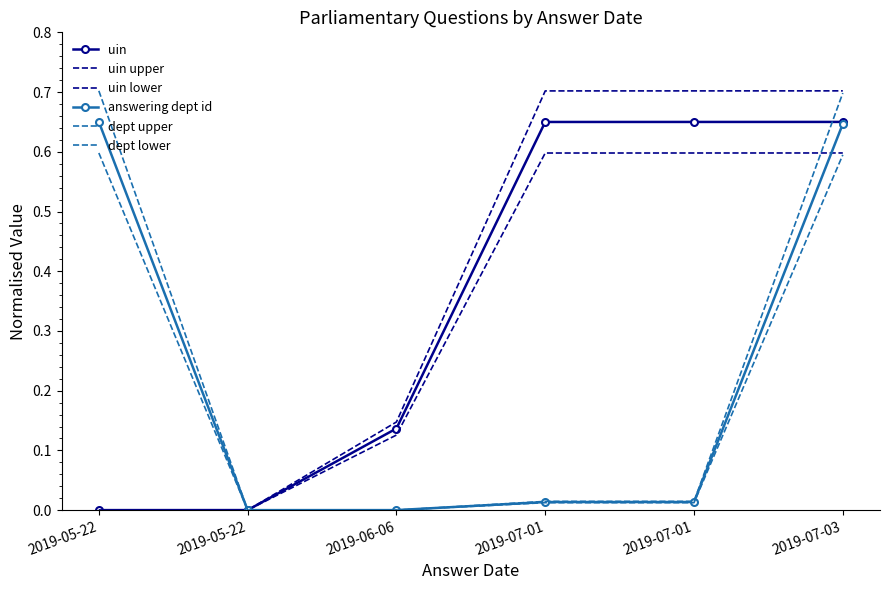

At which label is uin closest to 0?

2019-05-22